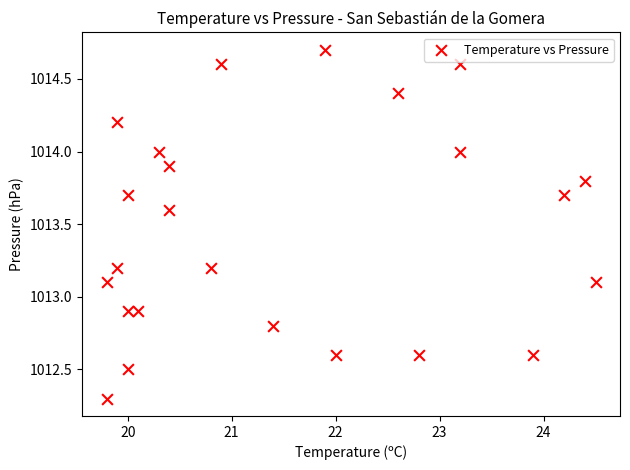

What is the range of X values (max minus min)?

4.7